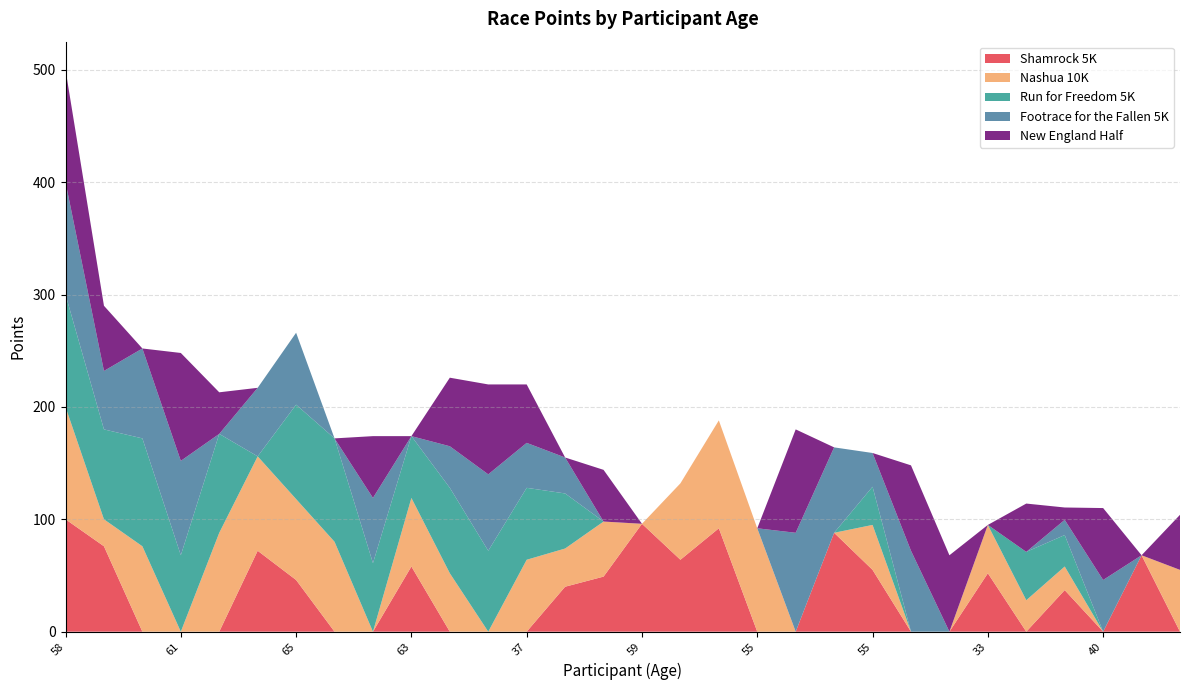

Reading left to right, what are all the values shown in this chart?

Shamrock 5K: 58=100.0	25=76.0	70=0.0	61=0.0	52=0.0	64=72.0	65=46.0	50=0.0	57=0.0	63=58.0	39=0.0	61=0.0	37=0.0	62=40.0	55=49.0	59=96.0	53=64.0	63=92.0	55=0.0	33=0.0	70=88.0	55=55.0	65=0.0	64=0.0	33=52.0	55=0.0	41=37.0	40=0.0	15=68.0	47=0.0
Nashua 10K: 58=100.0	25=24.0	70=76.0	61=0.0	52=88.0	64=84.0	65=72.0	50=80.0	57=0.0	63=61.0	39=52.0	61=0.0	37=64.0	62=34.0	55=49.0	59=0.0	53=68.0	63=96.0	55=92.0	33=0.0	70=0.0	55=40.0	65=0.0	64=0.0	33=43.0	55=28.0	41=21.0	40=0.0	15=0.0	47=55.0
Run for Freedom 5K: 58=100.0	25=80.0	70=96.0	61=68.0	52=88.0	64=0.0	65=84.0	50=92.0	57=61.0	63=55.0	39=76.0	61=72.0	37=64.0	62=49.0	55=0.0	59=0.0	53=0.0	63=0.0	55=0.0	33=0.0	70=0.0	55=34.0	65=0.0	64=0.0	33=0.0	55=43.0	41=28.0	40=0.0	15=0.0	47=0.0
Footrace for the Fallen 5K: 58=100.0	25=52.0	70=80.0	61=84.0	52=0.0	64=61.0	65=64.0	50=0.0	57=58.0	63=0.0	39=37.0	61=68.0	37=40.0	62=32.0	55=0.0	59=0.0	53=0.0	63=0.0	55=0.0	33=88.0	70=76.0	55=30.0	65=72.0	64=0.0	33=0.0	55=0.0	41=13.5	40=46.0	15=0.0	47=0.0
New England Half: 58=100.0	25=58.0	70=0.0	61=96.0	52=37.0	64=0.0	65=0.0	50=0.0	57=55.0	63=0.0	39=61.0	61=80.0	37=52.0	62=0.0	55=46.0	59=0.0	53=0.0	63=0.0	55=0.0	33=92.0	70=0.0	55=0.0	65=76.0	64=68.0	33=0.0	55=43.0	41=11.0	40=64.0	15=0.0	47=49.0